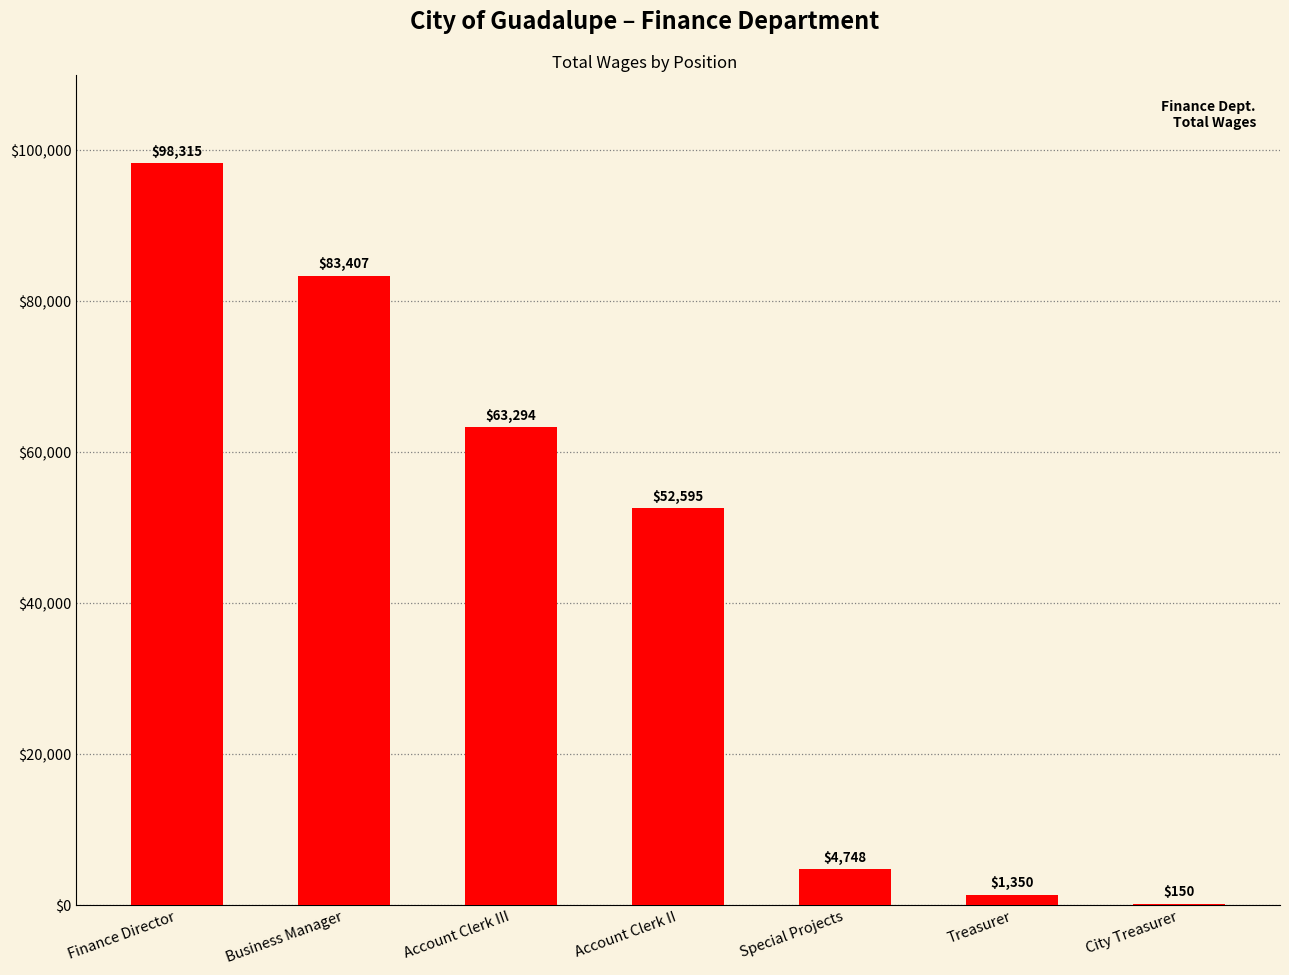

What is the difference between the values at City Treasurer and Treasurer?

1200